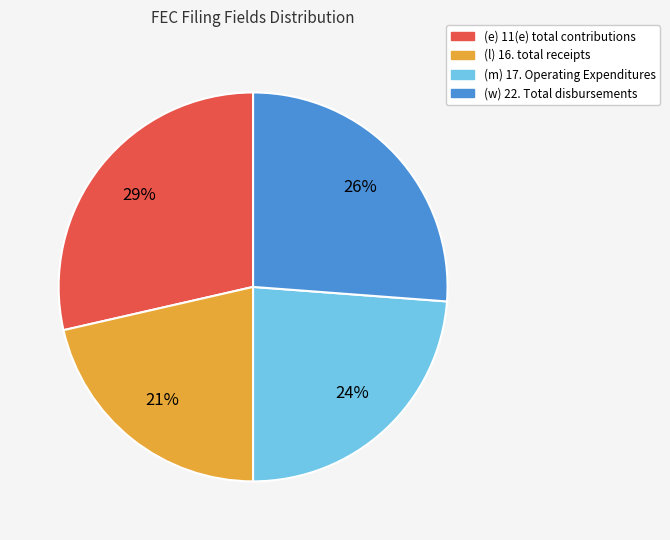

Does (e) 11(e) total contributions account for over 50% of the chart?

No